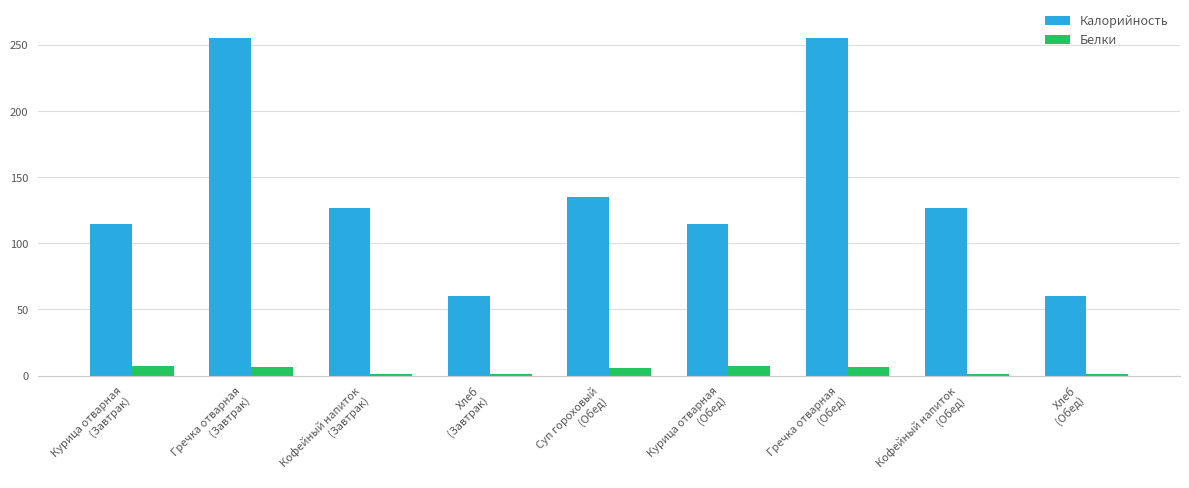

Which series has the widest spread of values?

Калорийность